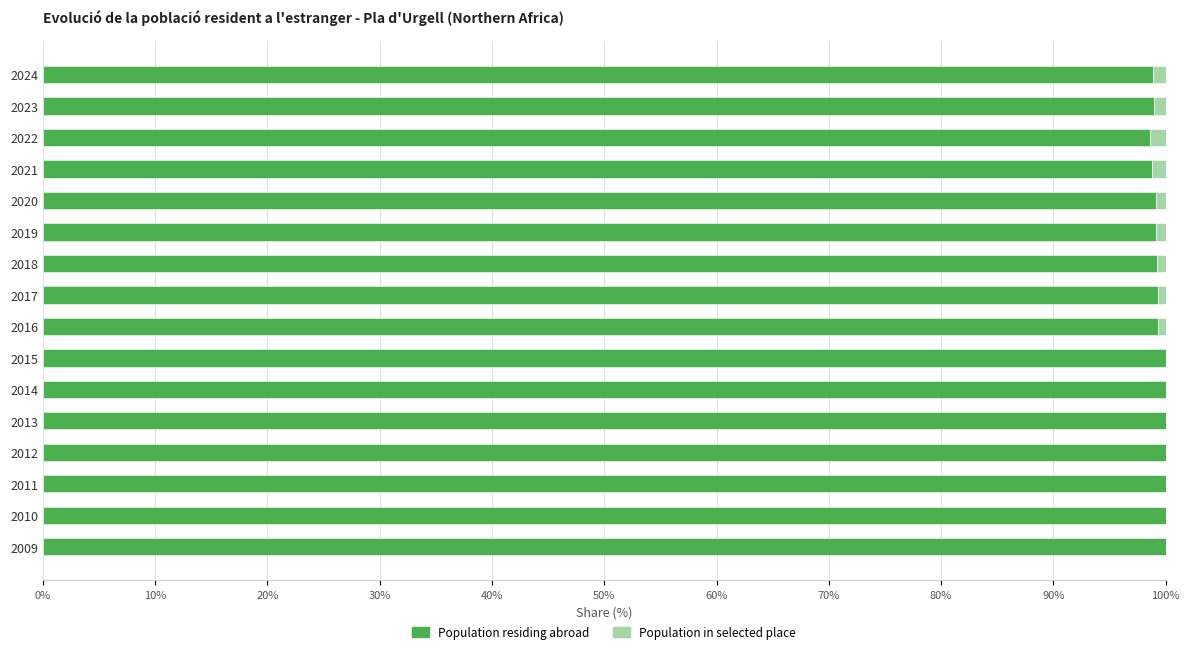

The value of Population residing abroad at 2009 is 151.6. True or false?

False